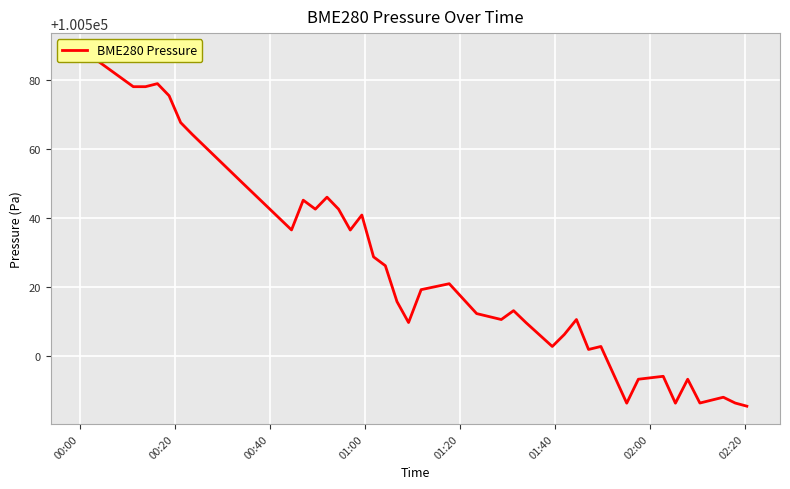

How many data points does each series have?

40